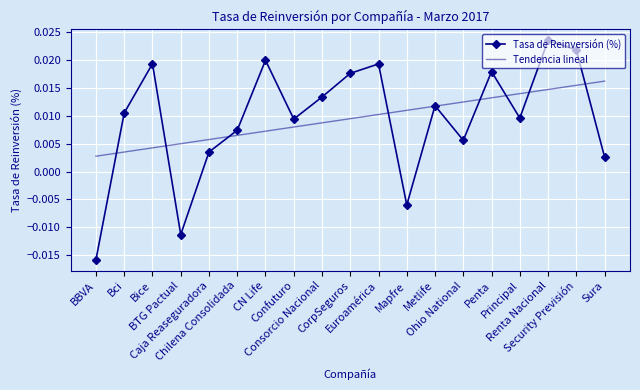

List the series in order of their peak value, highest first.

Tasa de Reinversión (%), Tendencia lineal